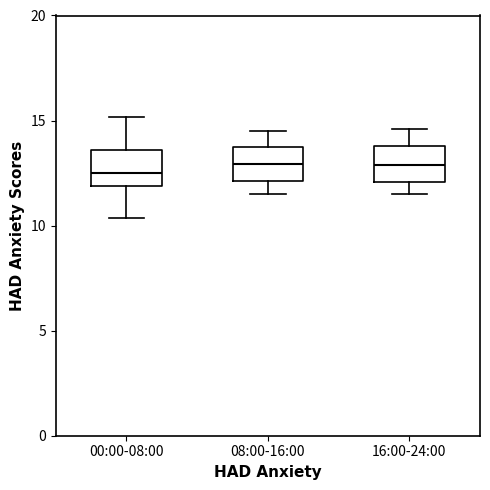

Where does the lower whisker of the box for 00:00-08:00 end on the y-axis? The values are not printed on the chart, so give them approximately, as read against the axis.

10.5